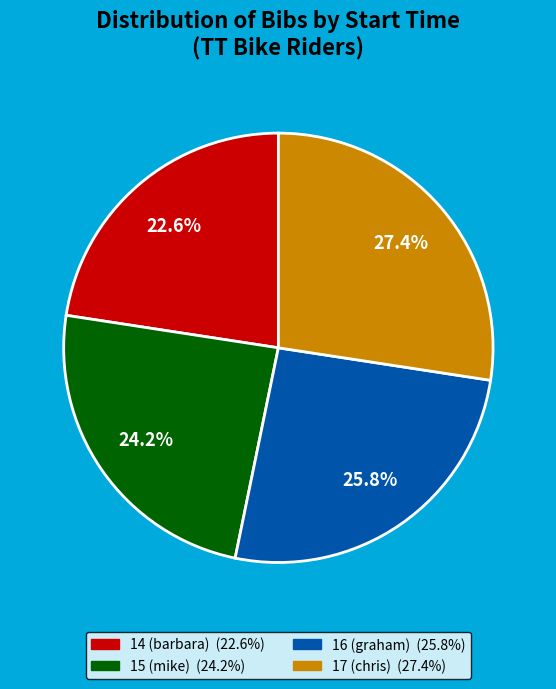

Does any single category account for the majority?

No